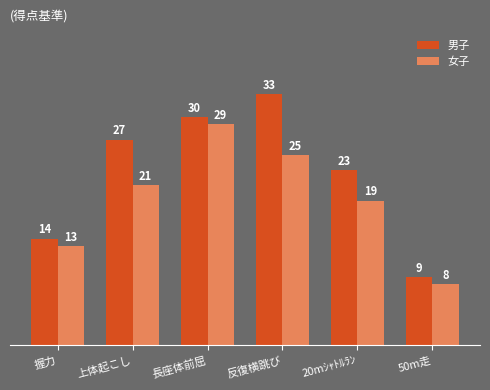

How many data points in 女子 are less than 21?

3